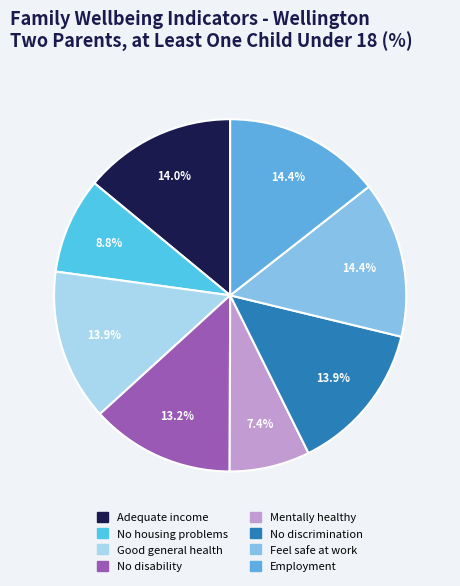

Which category has the smallest portion of the pie?

Mentally healthy